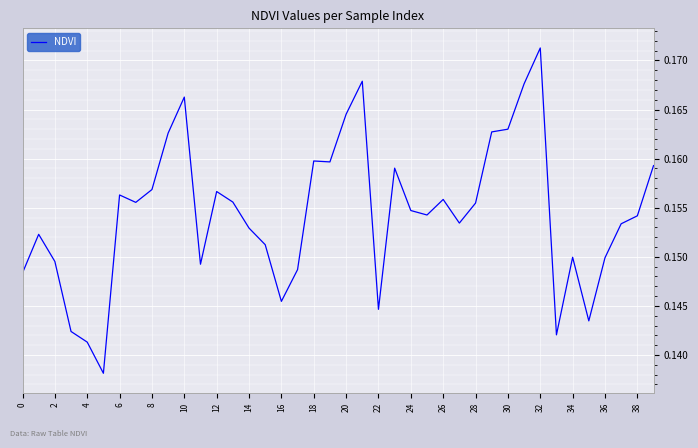

Is this an area chart (filled region under the line)?

No